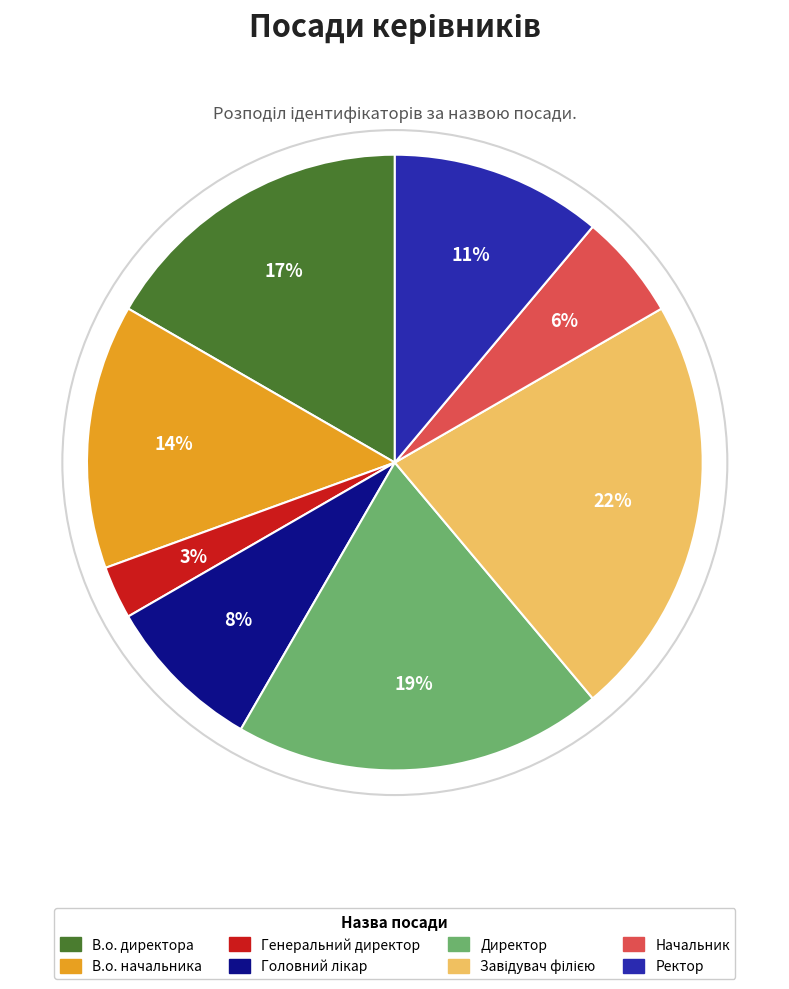

Does В.о. директора account for over 50% of the chart?

No